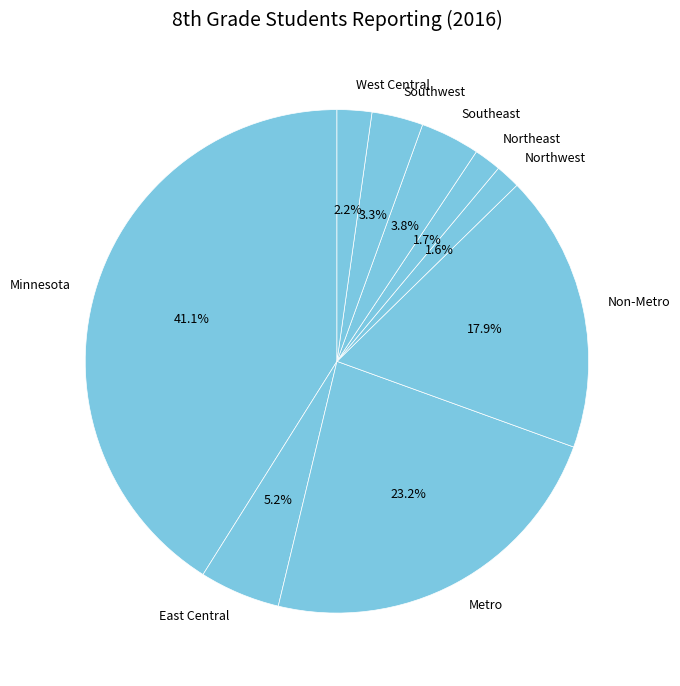

Is there any slice that represents more than half of the pie?

No